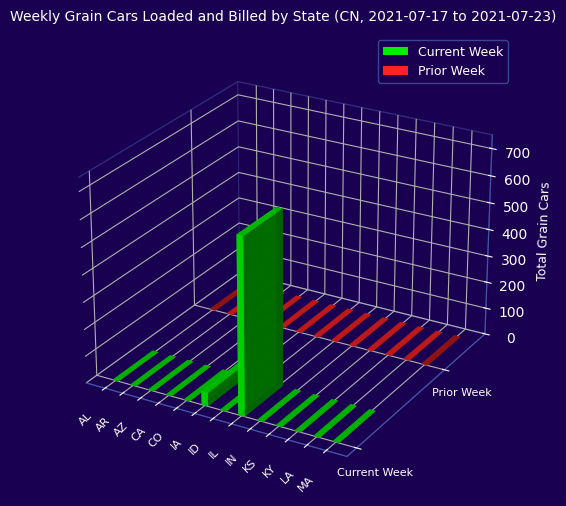

Which series changed the most between IA and IN?

Current Week